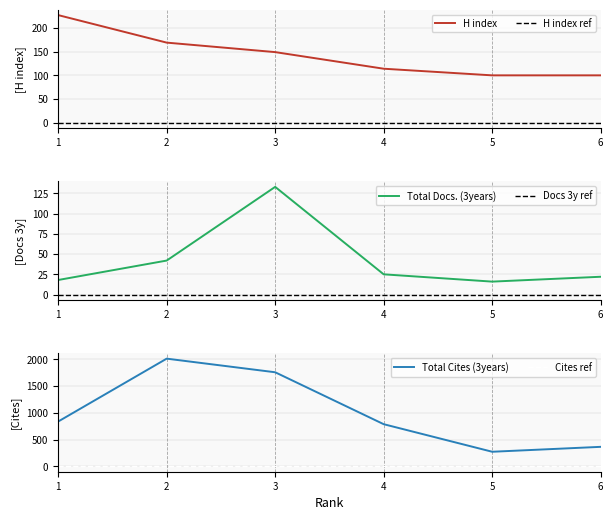

Reading right to left, transcribe all the data shown in this chart.

H index: 6=100	5=100	4=114	3=149	2=169	1=227
H index ref: 6=0	5=0	4=0	3=0	2=0	1=0
Total Docs. (3years): 6=22	5=16	4=25	3=133	2=42	1=18
Docs 3y ref: 6=0	5=0	4=0	3=0	2=0	1=0
Total Cites (3years): 6=365	5=273	4=789	3=1761	2=2016	1=839
Cites ref: 6=0	5=0	4=0	3=0	2=0	1=0